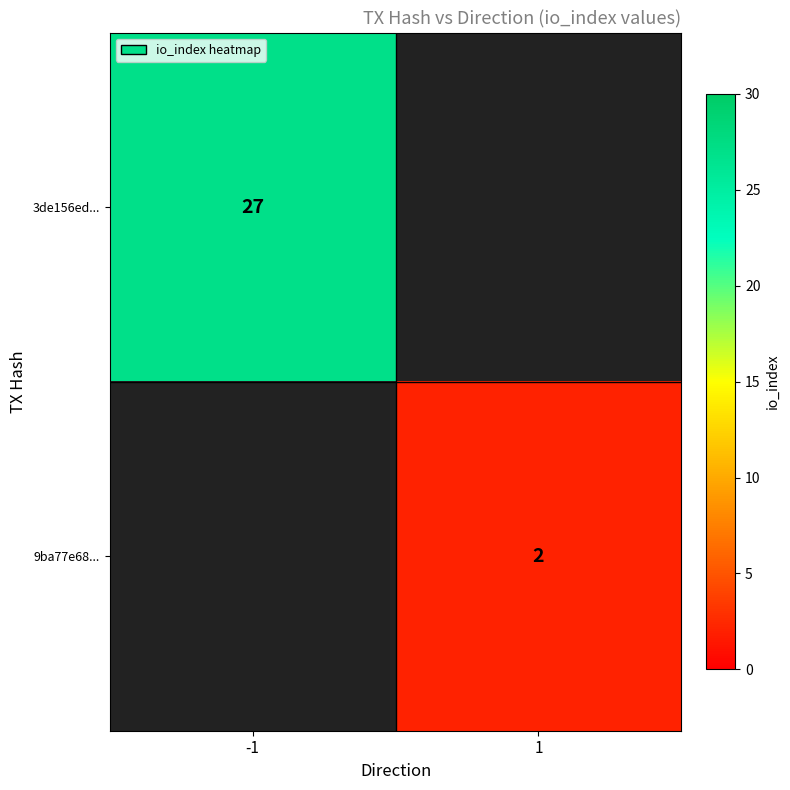

True or false: 9ba77e68... has a value of 2 at 1.

True